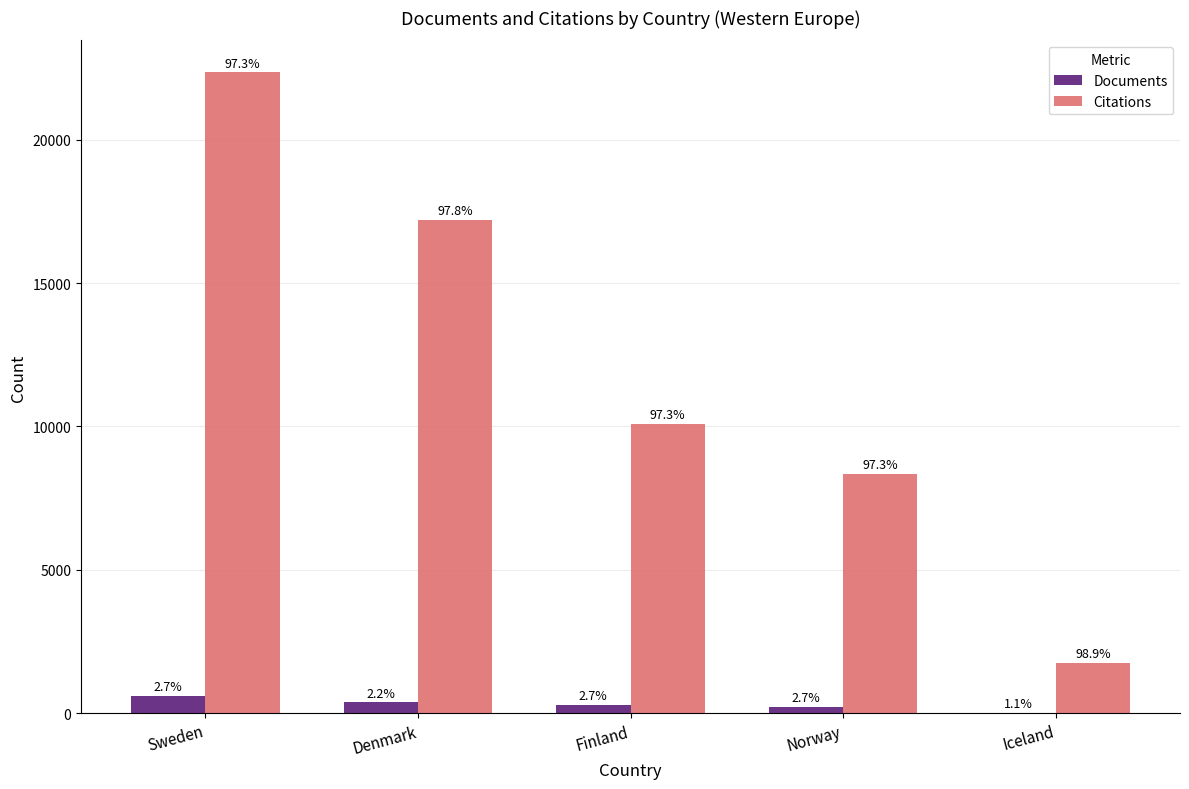

Are the bars horizontal?

No